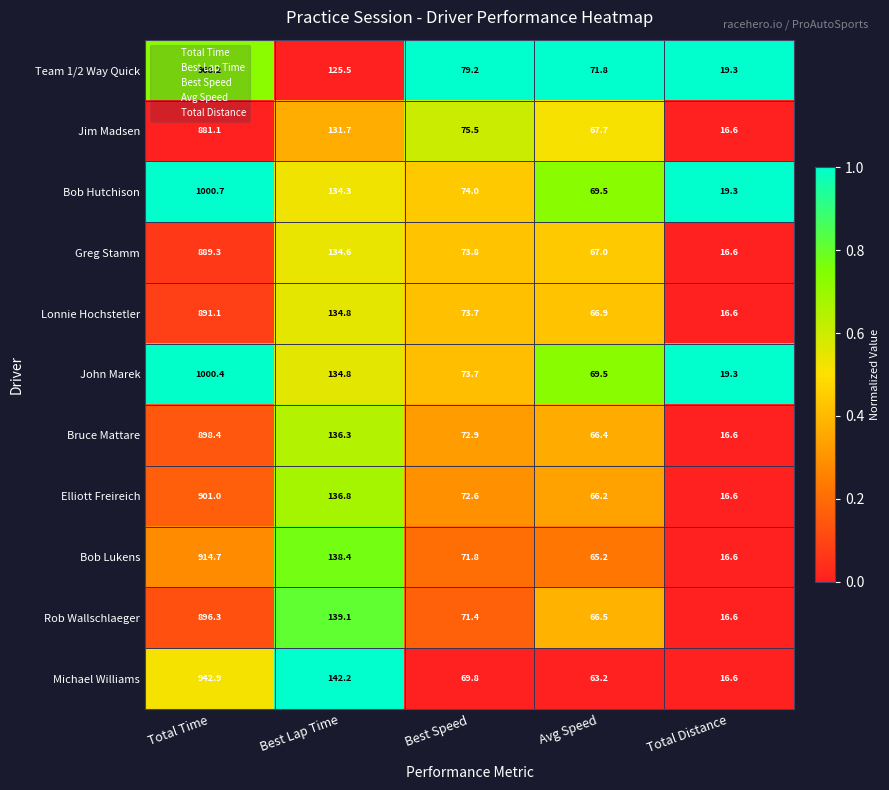

What is the difference between the maximum and second lowest values in the Bob Lukens series?

849.5